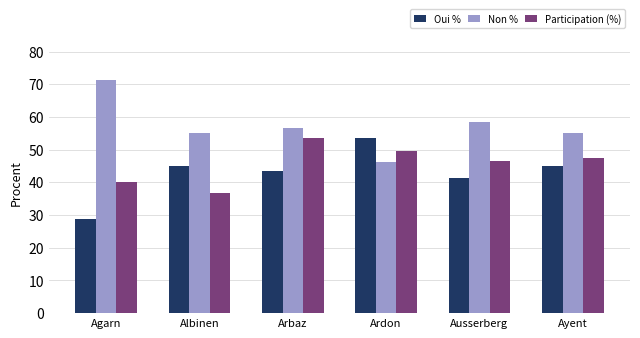

What position from the left is Ardon?

4